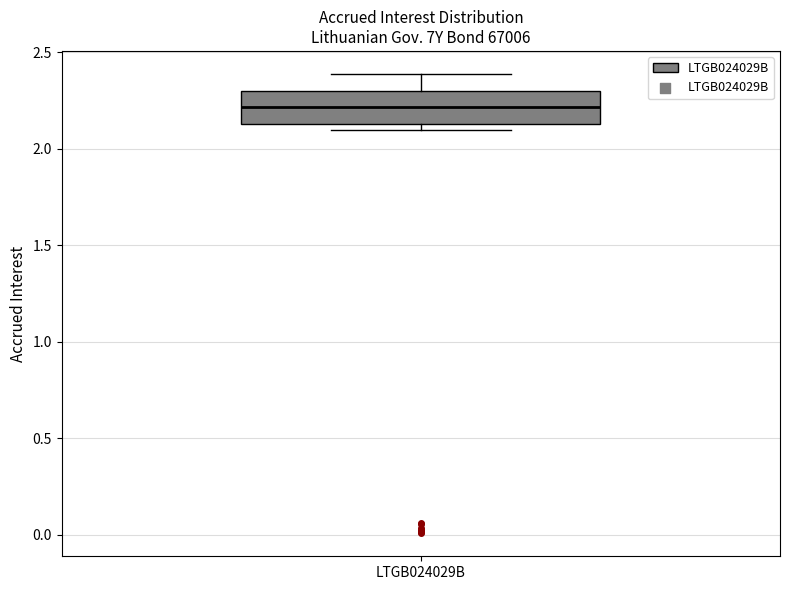

Transcribe this box plot: give where the median line is, the range the box spans, and where the two whiskers end, as read against the y-axis. The values are not printed on the chart, so give them approximately, as read against the axis.

median 2.20, box 2.15 to 2.30, whiskers 2.10 to 2.40